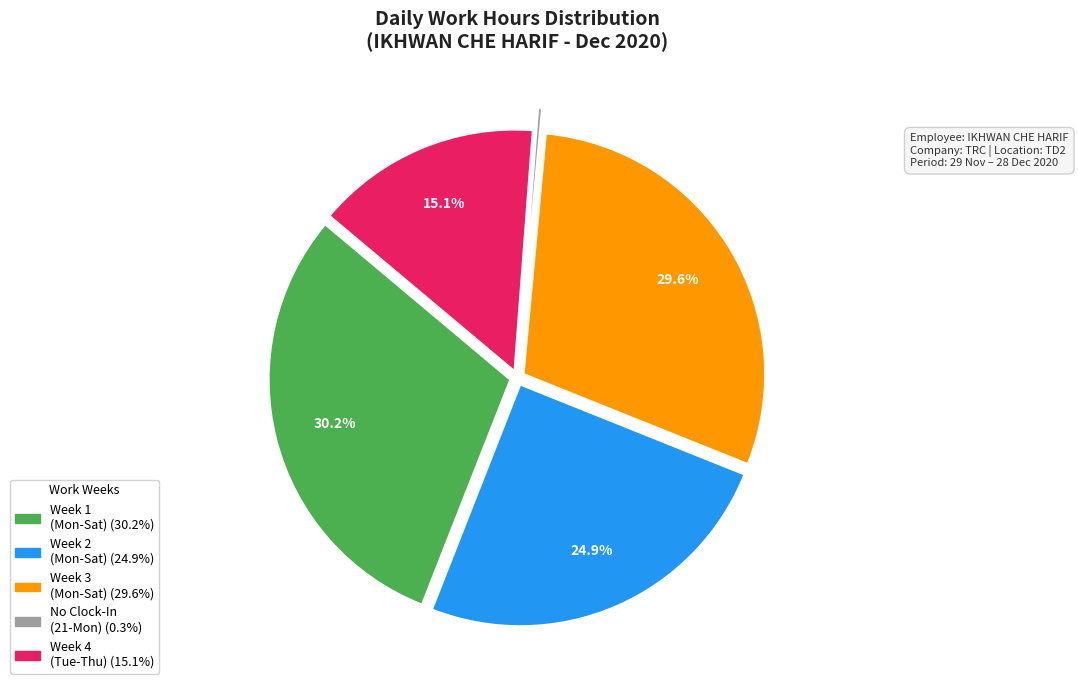

Is there any slice that represents more than half of the pie?

No